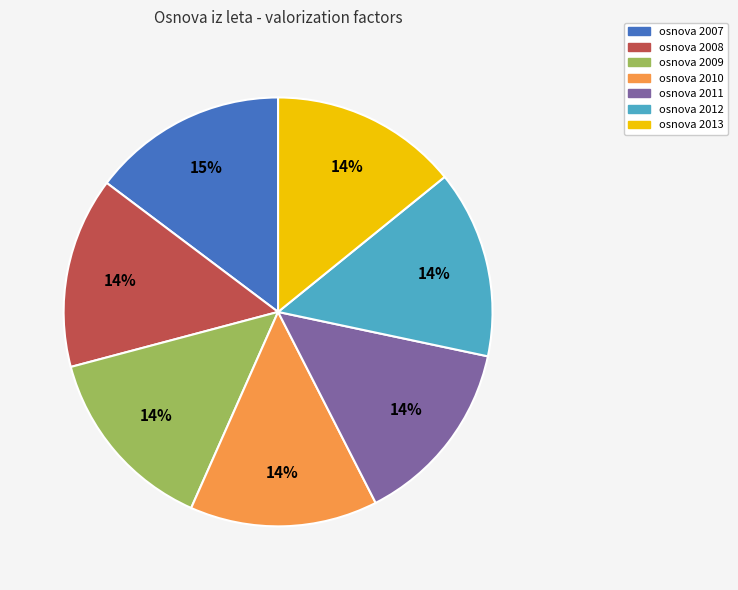

Count the number of slices in the pie.

7